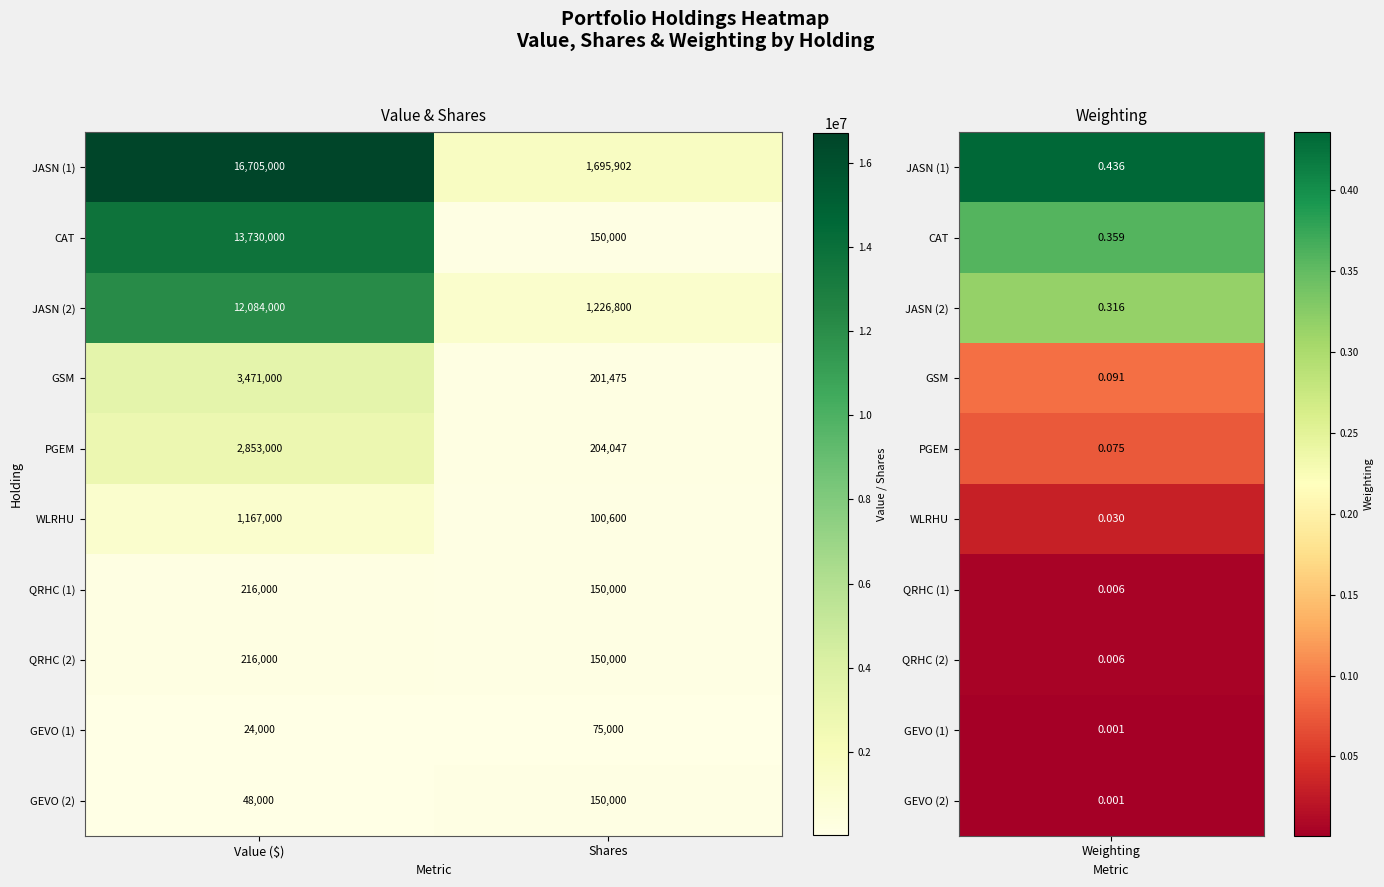

At how many categories does at least one series exceed 8083932?

1